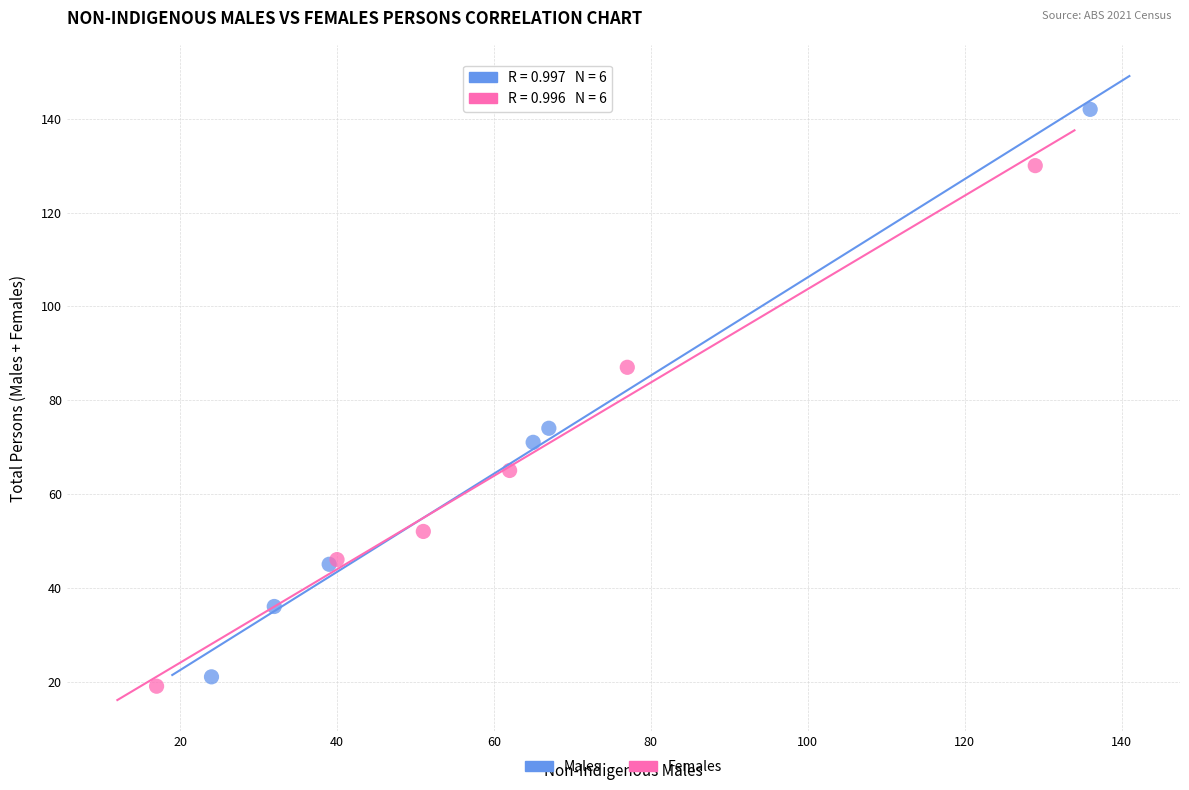

Which series has the largest Y range (max minus min)?

Males